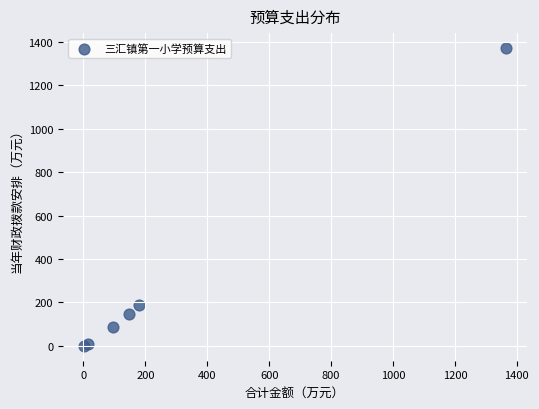

What Y value in the scatter plot is closest to 686?

186.3